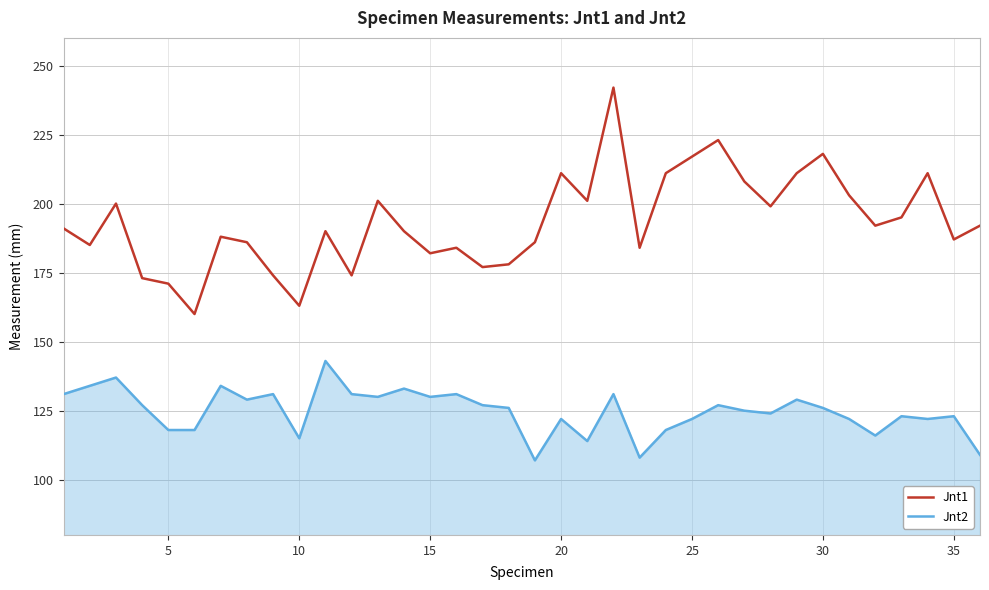

What is the minimum value for Jnt1?

160